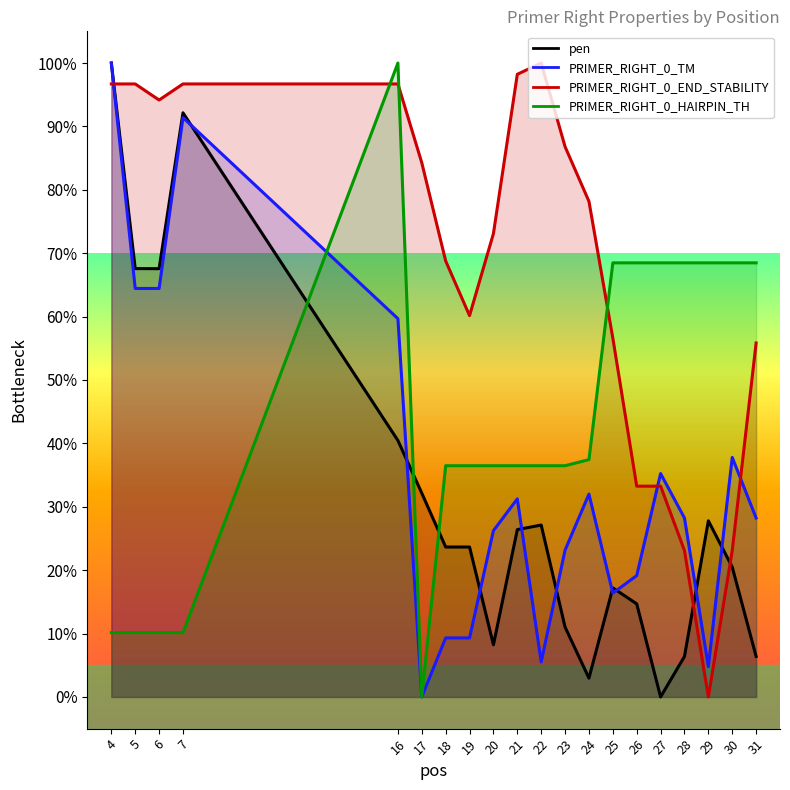

At which category does pen reach its first local peak?

7